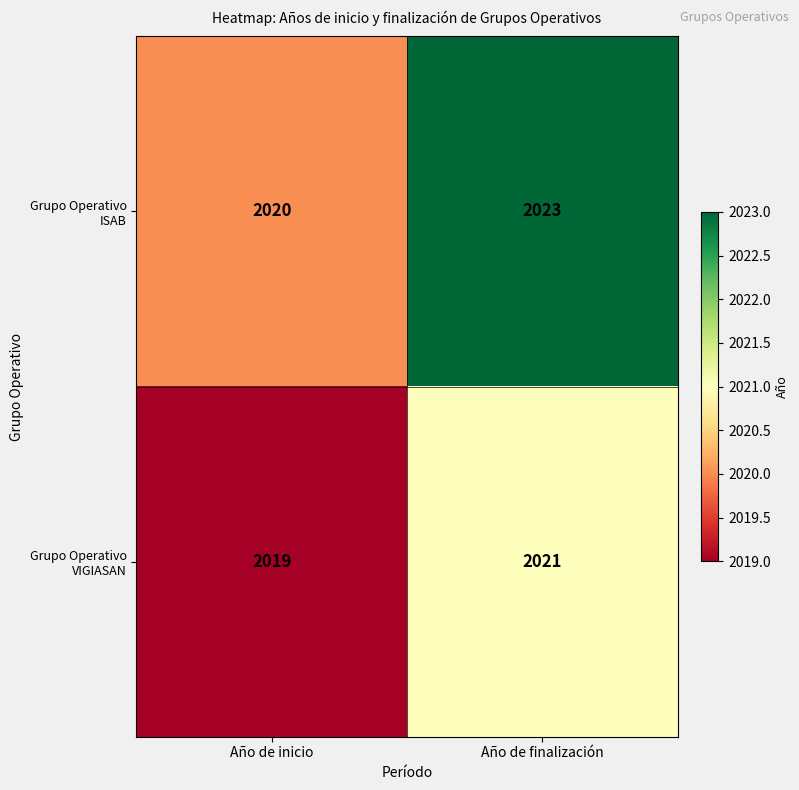

Is it true that Grupo Operativo VIGIASAN equals 2019 at Año de inicio?

True